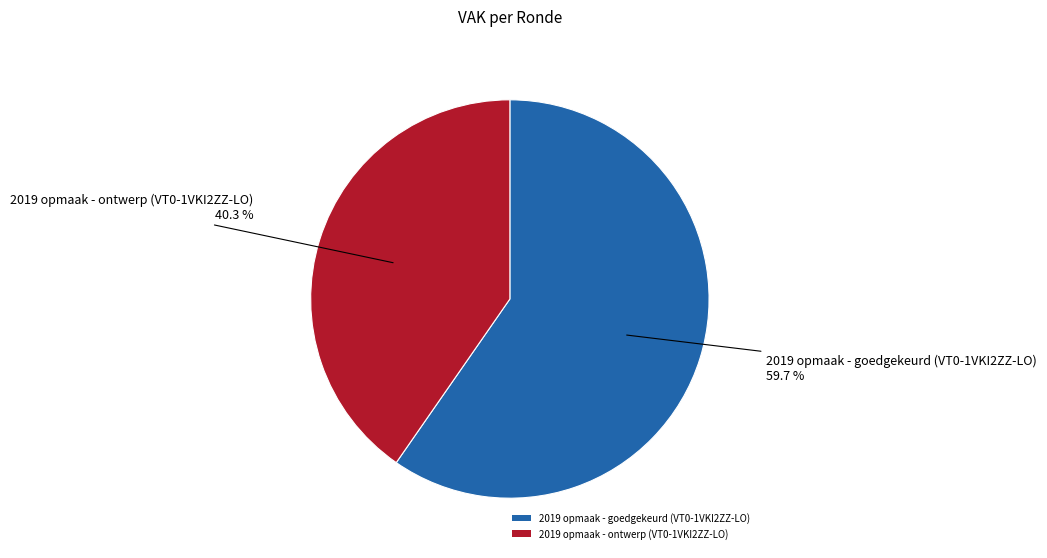

What is the smallest slice in the pie chart?

2019 opmaak - ontwerp (VT0-1VKI2ZZ-LO)